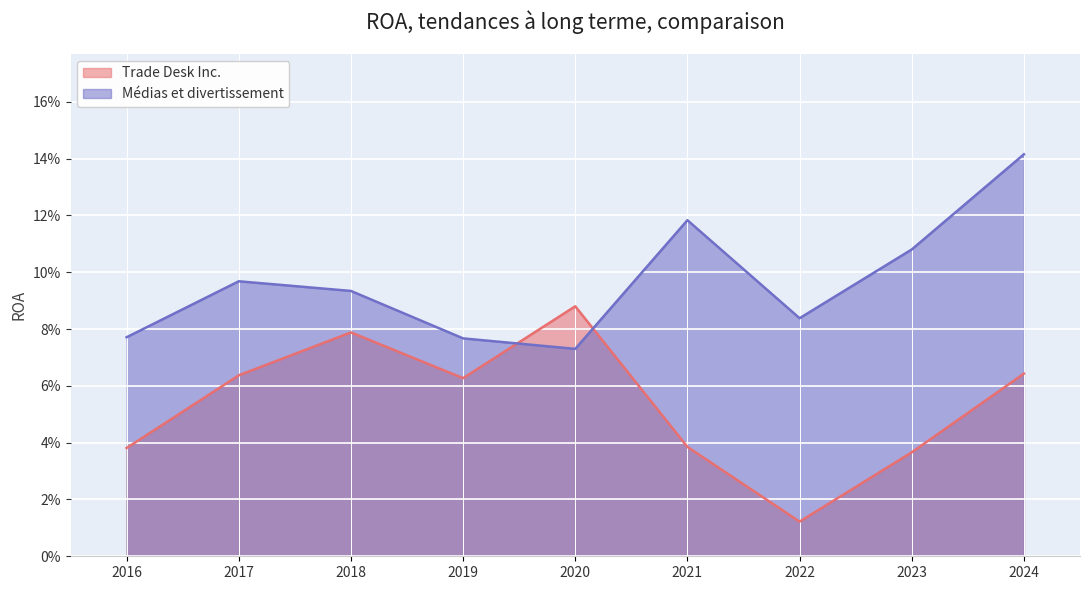

What is the difference between the maximum and minimum values in the Trade Desk Inc. series?

0.1